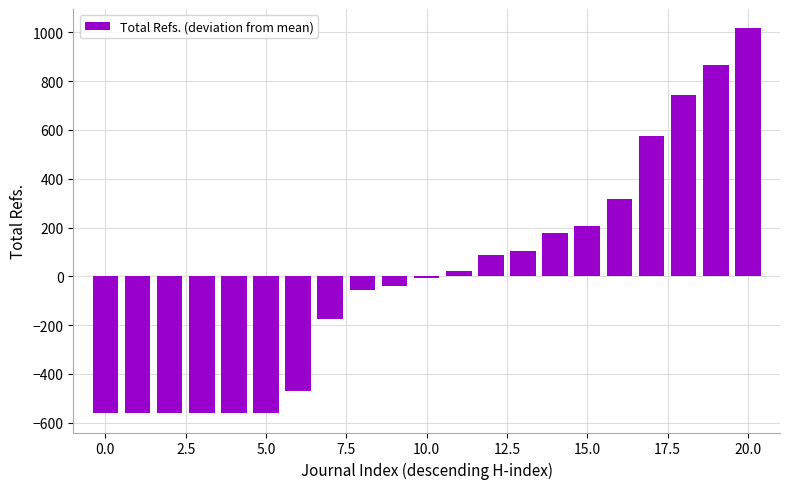

Reading left to right, list all the values displayed in this chart.

-561.1	-561.1	-561.1	-561.1	-561.1	-561.1	-470.1	-174.1	-54.1	-40.1	-7.1	20.9	85.9	102.9	176.9	204.9	317.9	576.9	744.9	864.9	1016.9